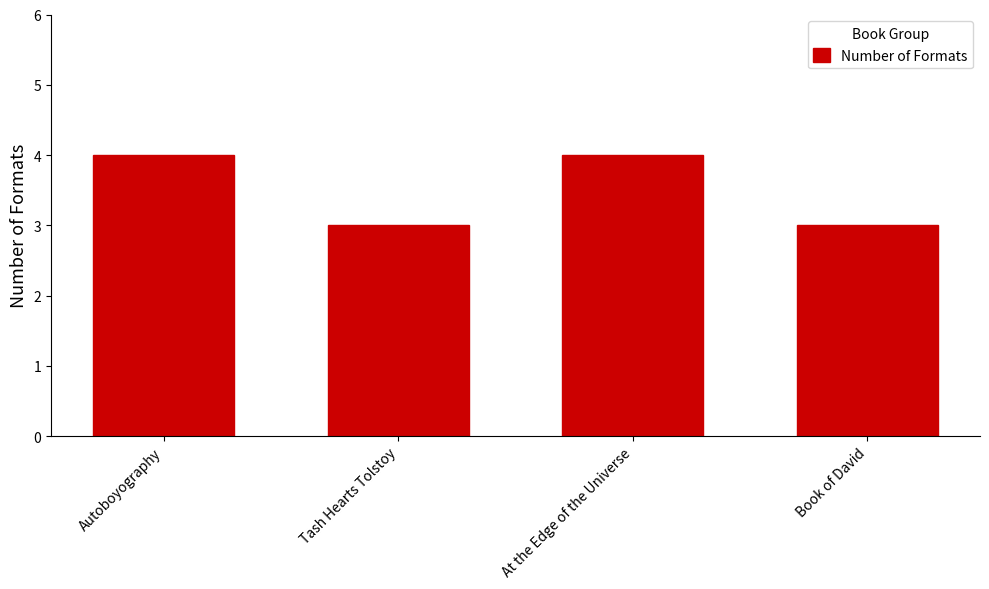

Reading right to left, what are all the values shown in this chart?

3	4	3	4